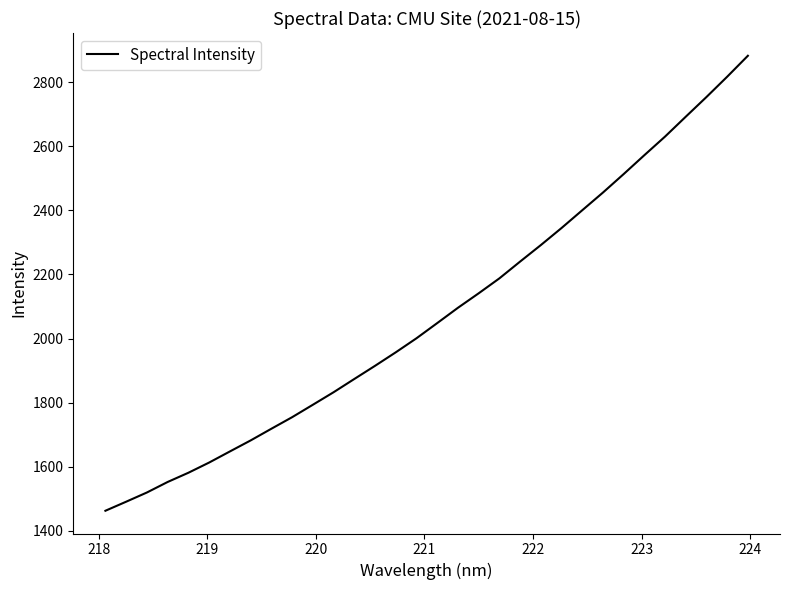

What is the greatest value displayed?

2883.0